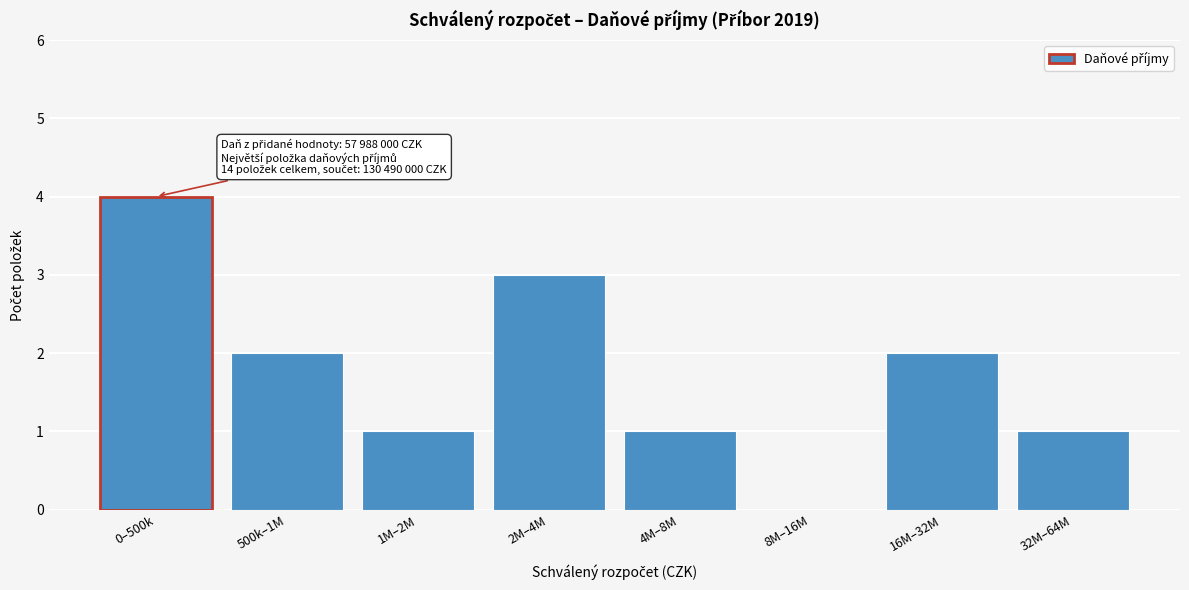

Reading left to right, what are all the values shown in this chart?

0–500k=4	500k–1M=2	1M–2M=1	2M–4M=3	4M–8M=1	8M–16M=0	16M–32M=2	32M–64M=1